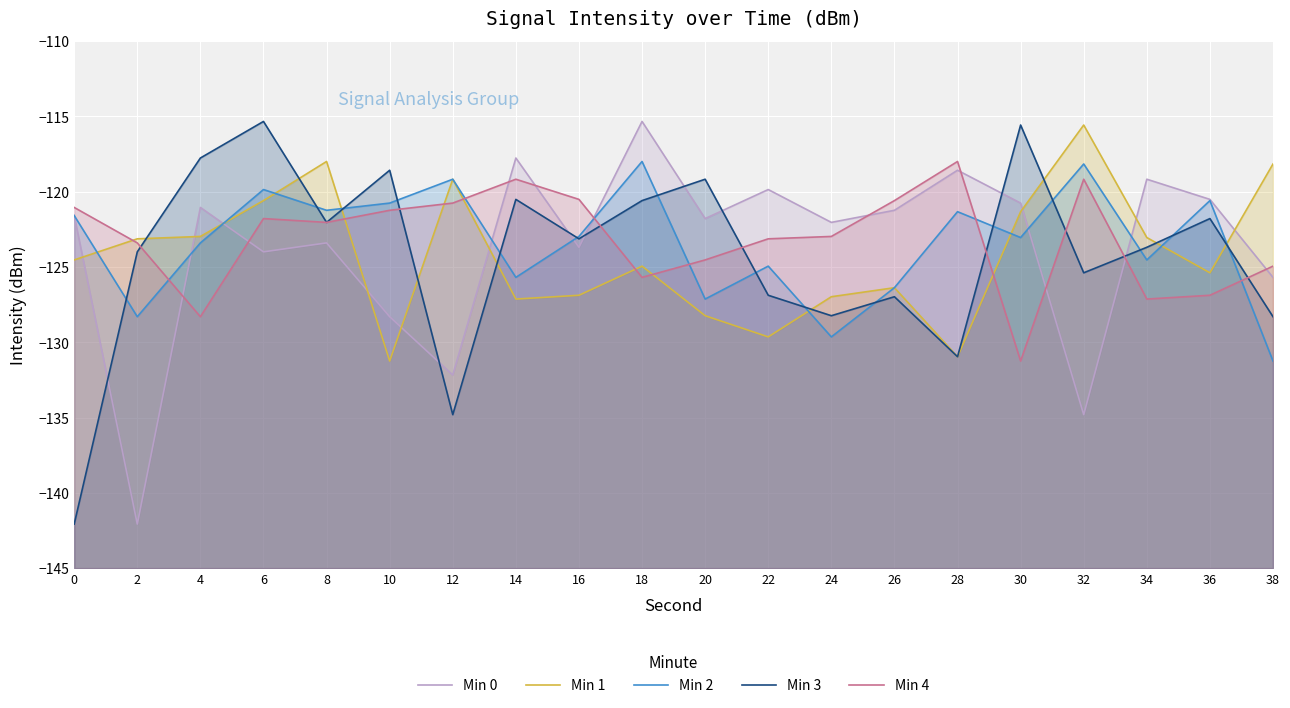

Between 36 and 26, which is larger?

36